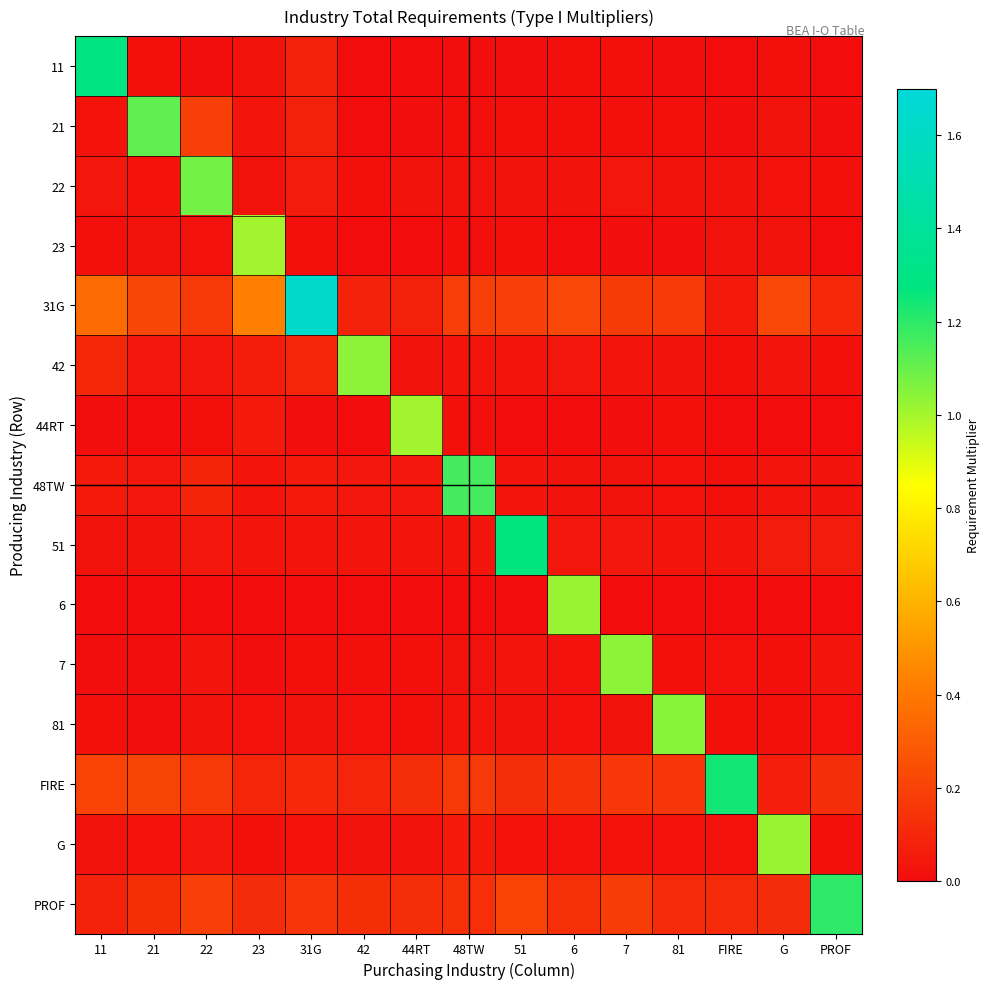

Rank the series at 31G from highest to lowest value.

31G, PROF, FIRE, 42, 21, 11, 22, 48TW, 51, G, 81, 7, 23, 44RT, 6